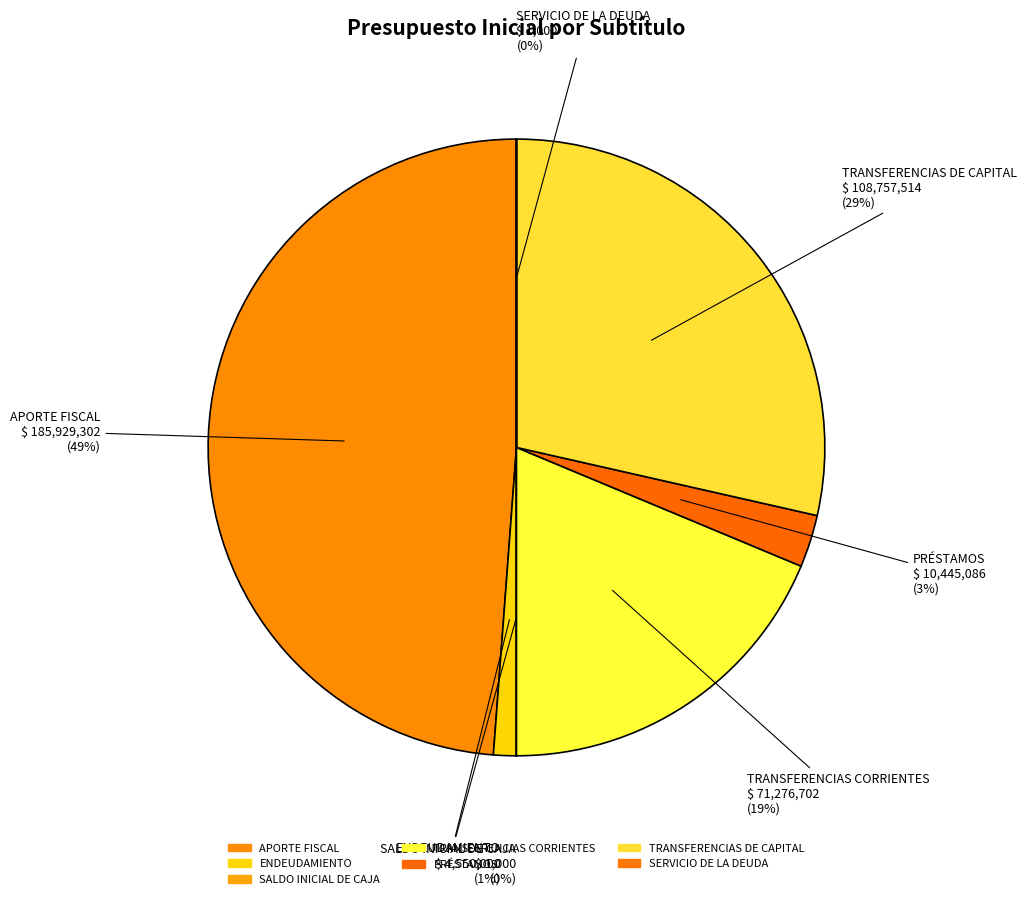

What is the largest slice in the pie chart?

APORTE FISCAL